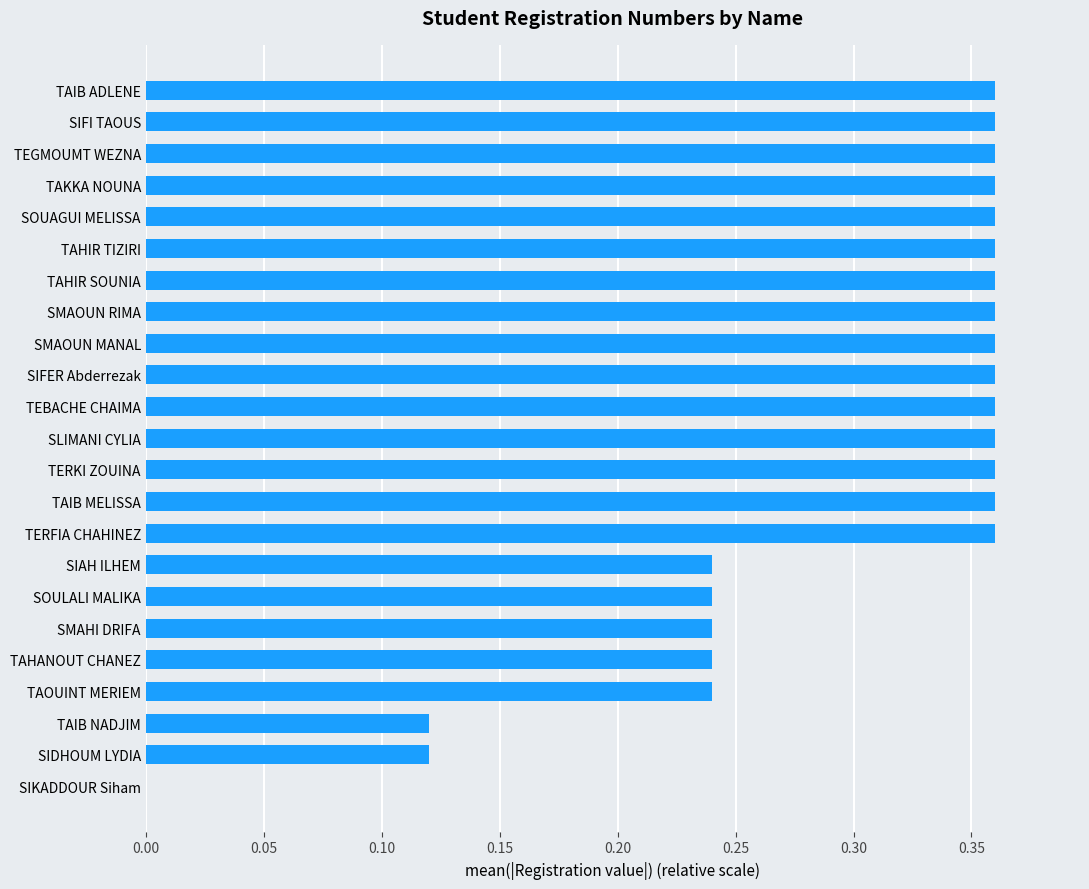

What is the sum of all values?

6.8